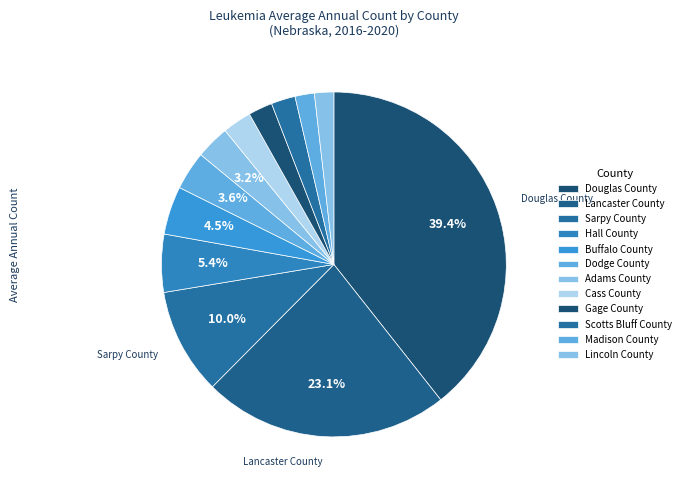

How many slices are in this pie chart?

12